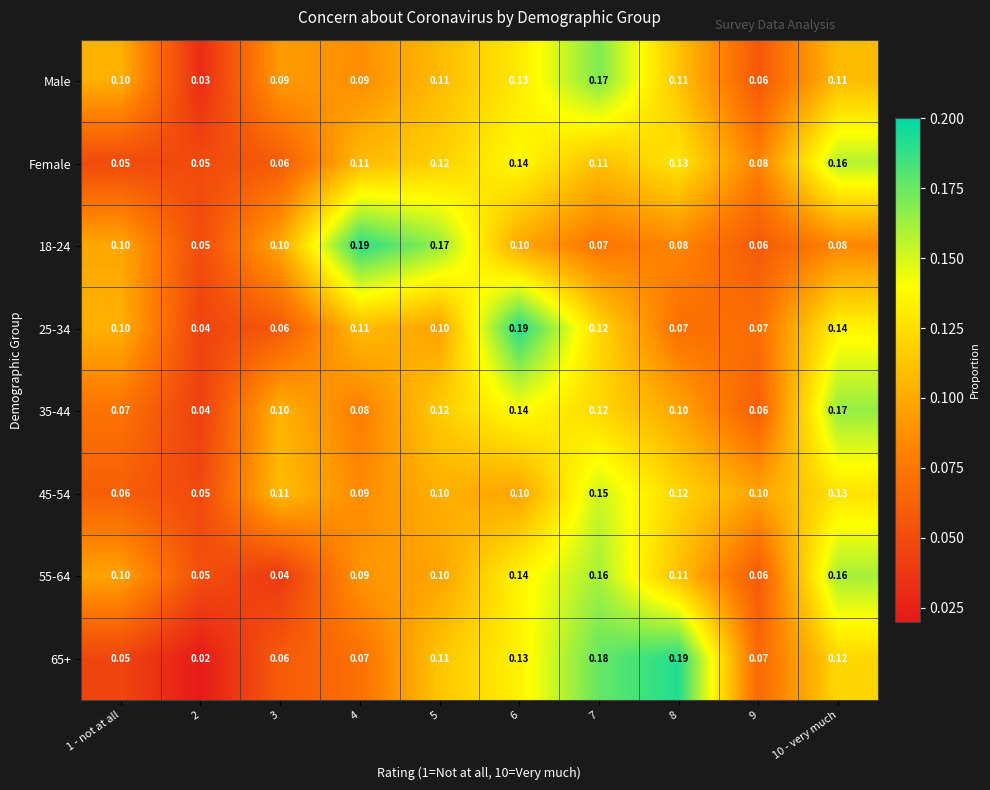

How many distinct data groups are displayed?

8